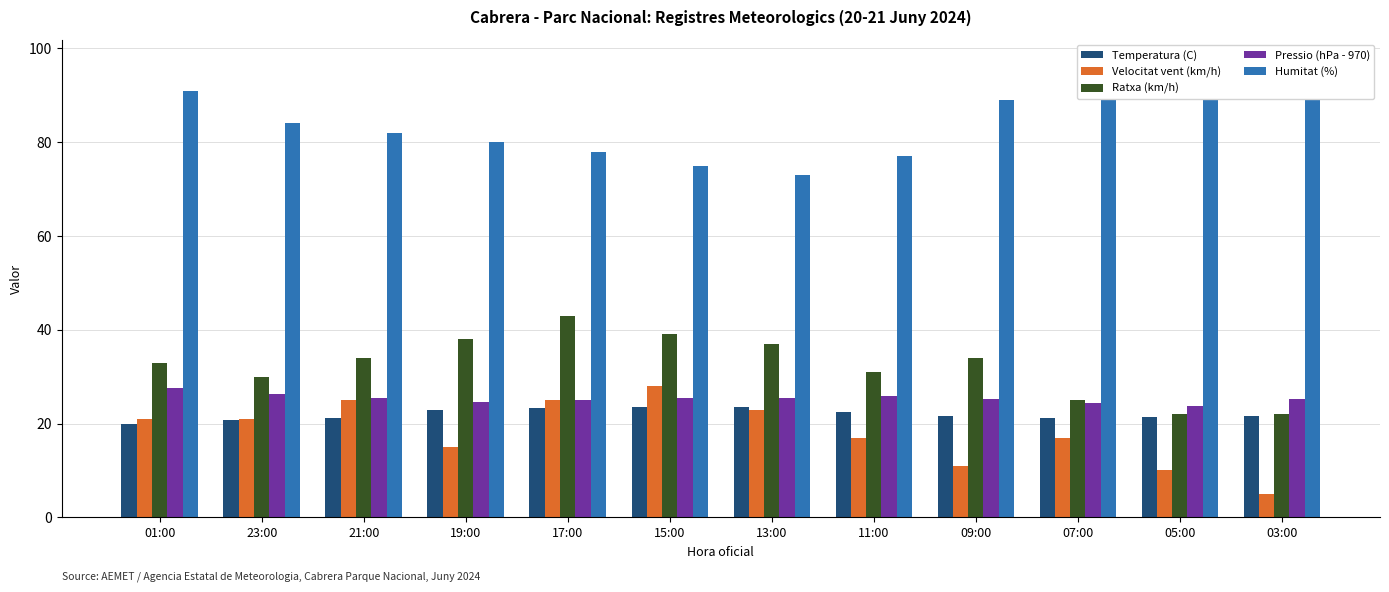

The value of Pressio (hPa - 970) at 19:00 is 24.7. True or false?

True